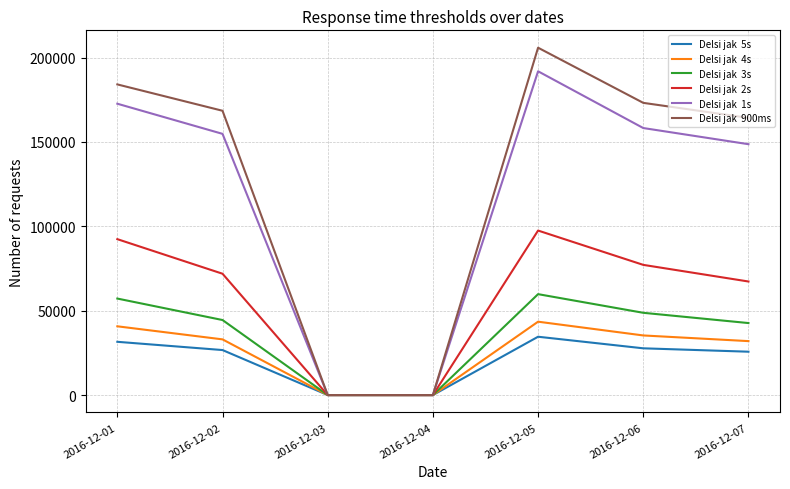

What is the greatest value displayed?

205833